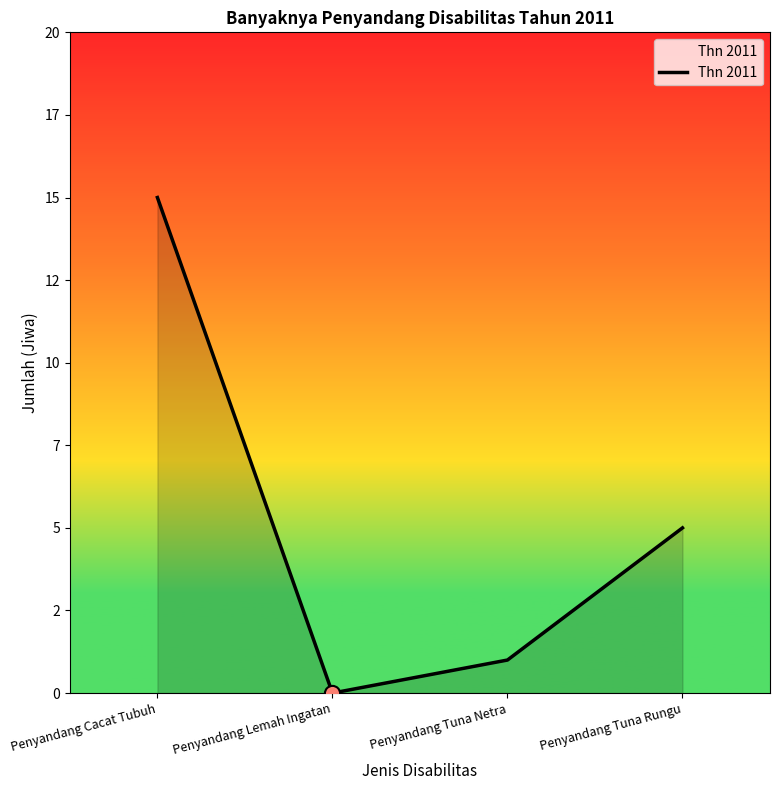

Is this an area chart (filled region under the line)?

Yes